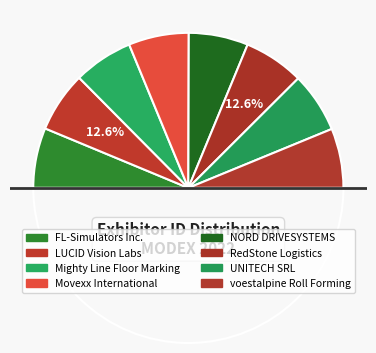

What is the change in value from FL-Simulators Inc. to Mighty Line Floor Marking?

-482